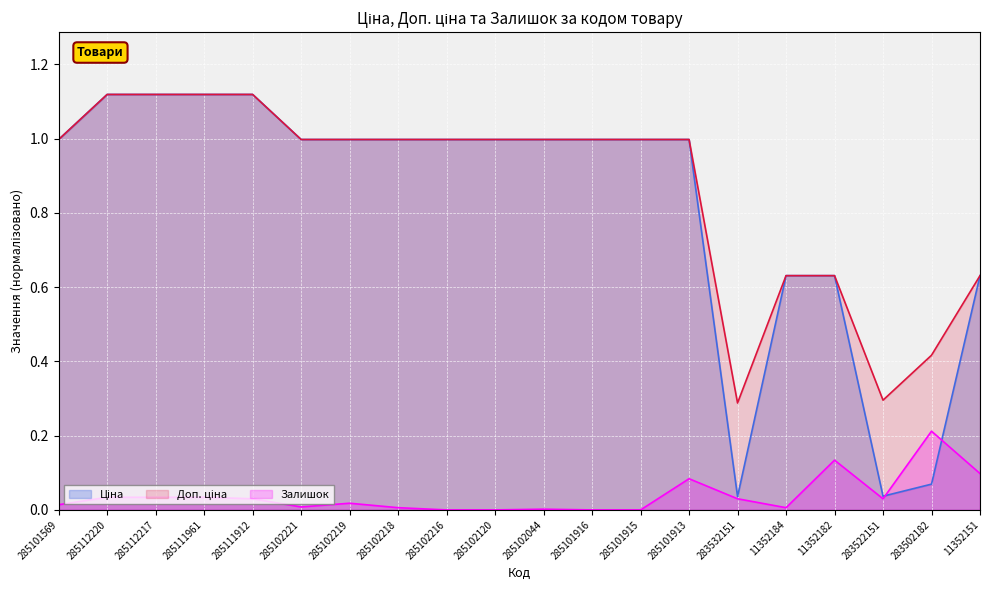

At which label is Залишок closest to 0?

285102216